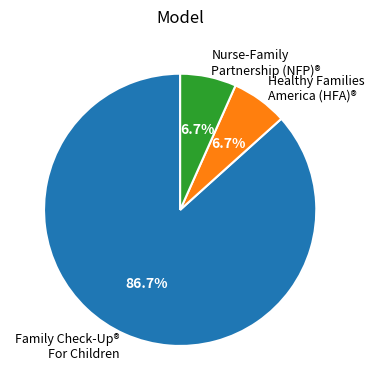

Which category accounts for the majority?

Family Check-Up® For Children